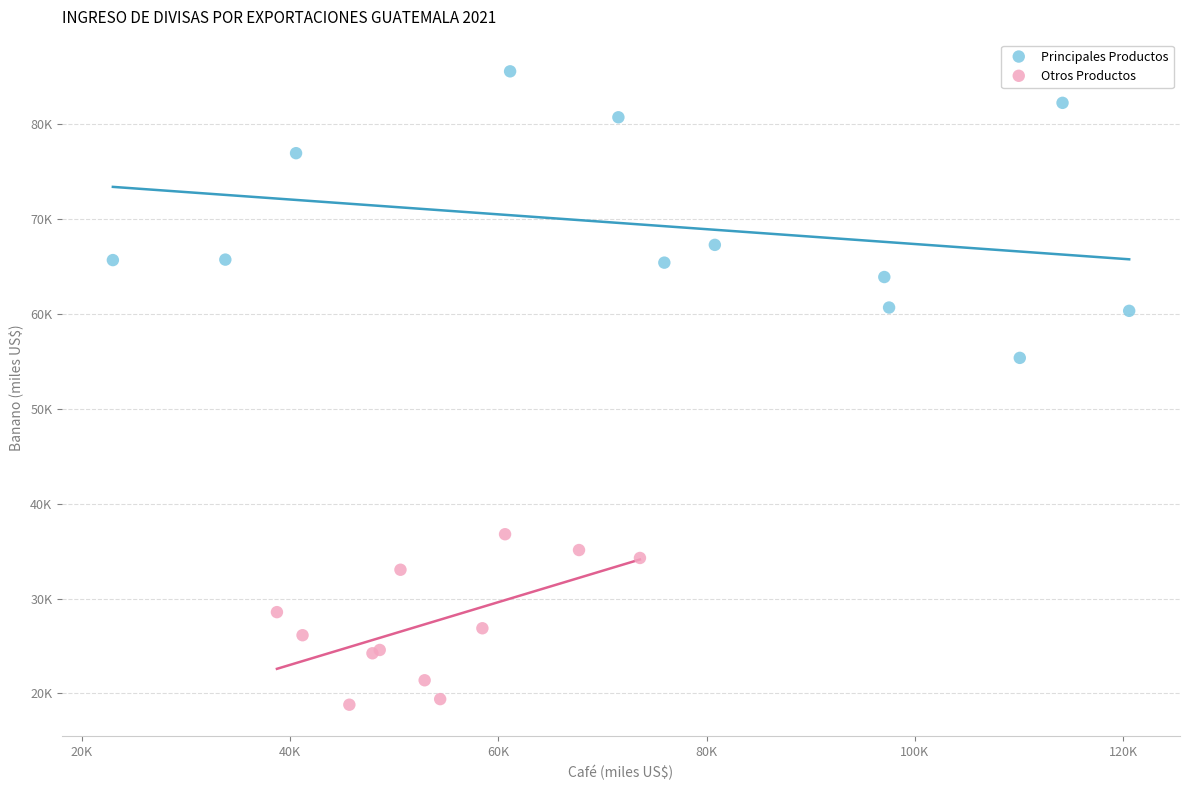

What are all the series names shown in the legend?

Principales Productos, Otros Productos